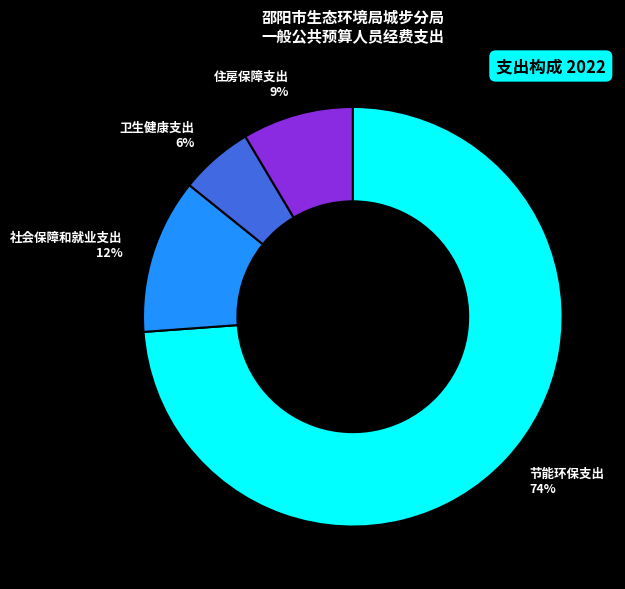

What is the largest slice in the pie chart?

节能环保支出